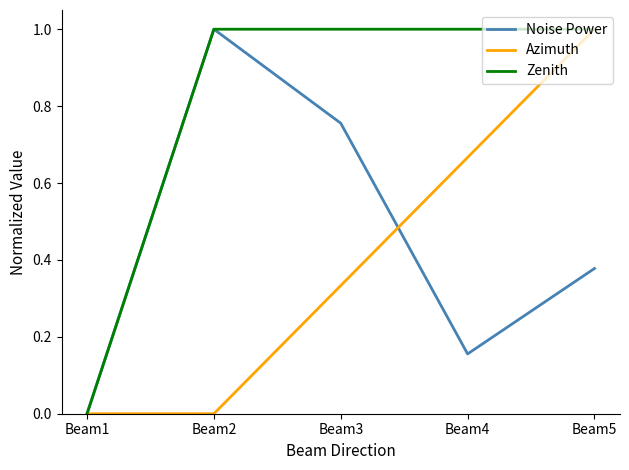

Is it true that Zenith equals 1.0 at Beam4?

True